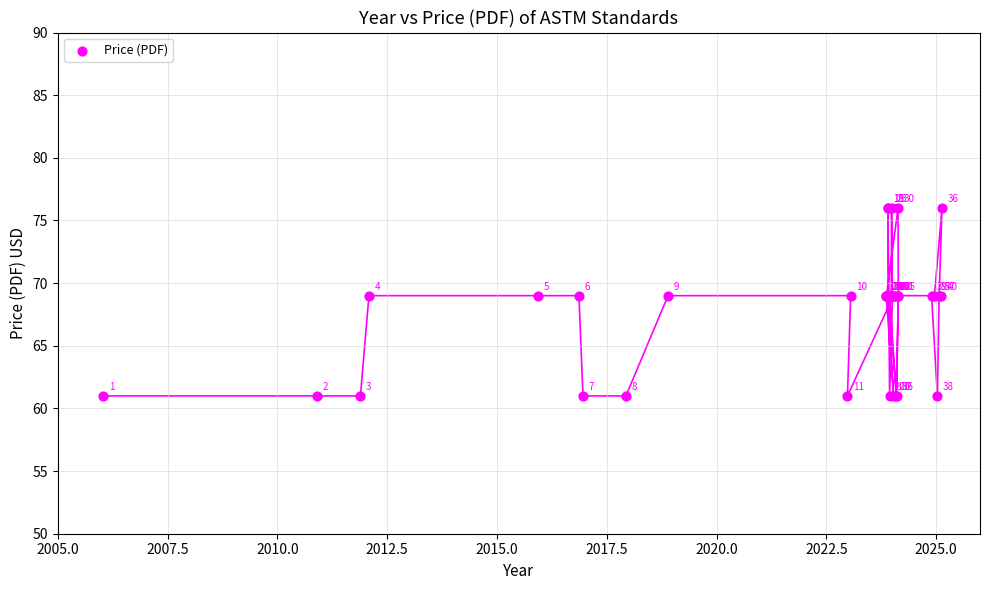

What Y value in the scatter plot is closest to 68?

69